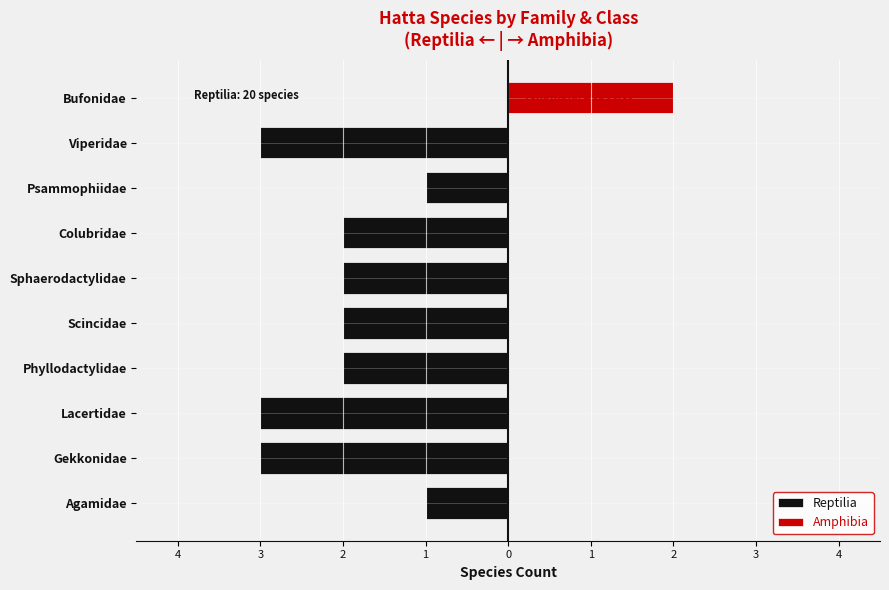

True or false: Reptilia has a value of -2 at Scincidae.

True